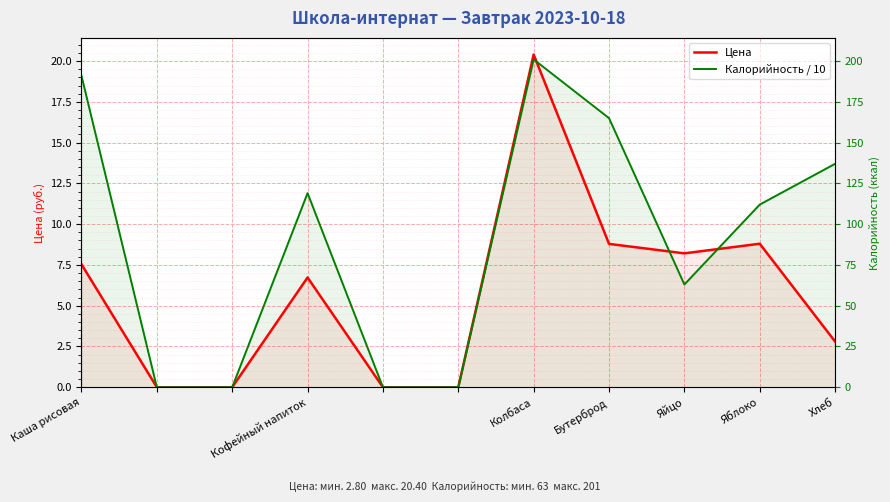

How many positive values does the Цена series have?

7